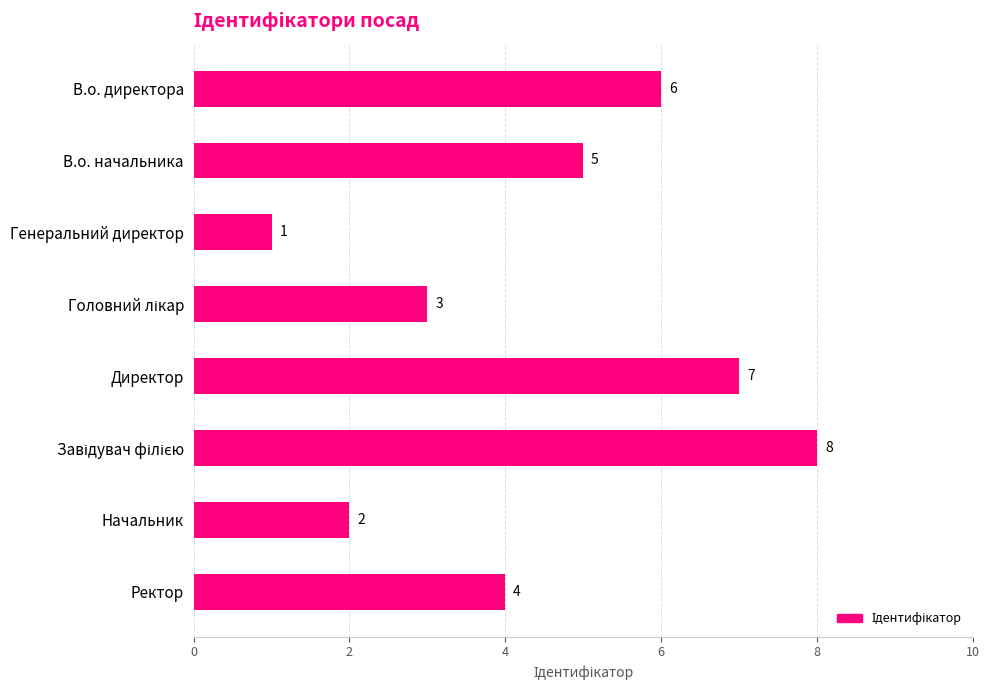

What is the label of the 4th bar from the bottom?

Директор